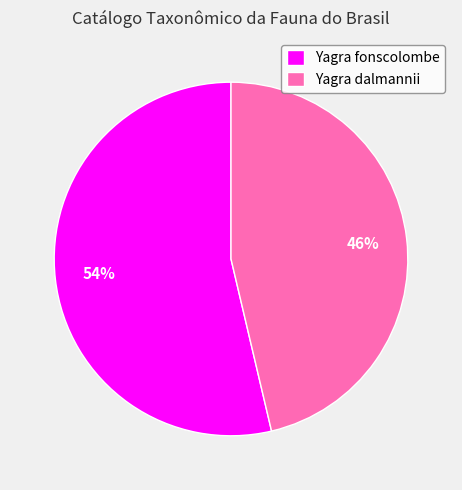

Rank the categories by value from lowest to highest.

Yagra dalmannii, Yagra fonscolombe